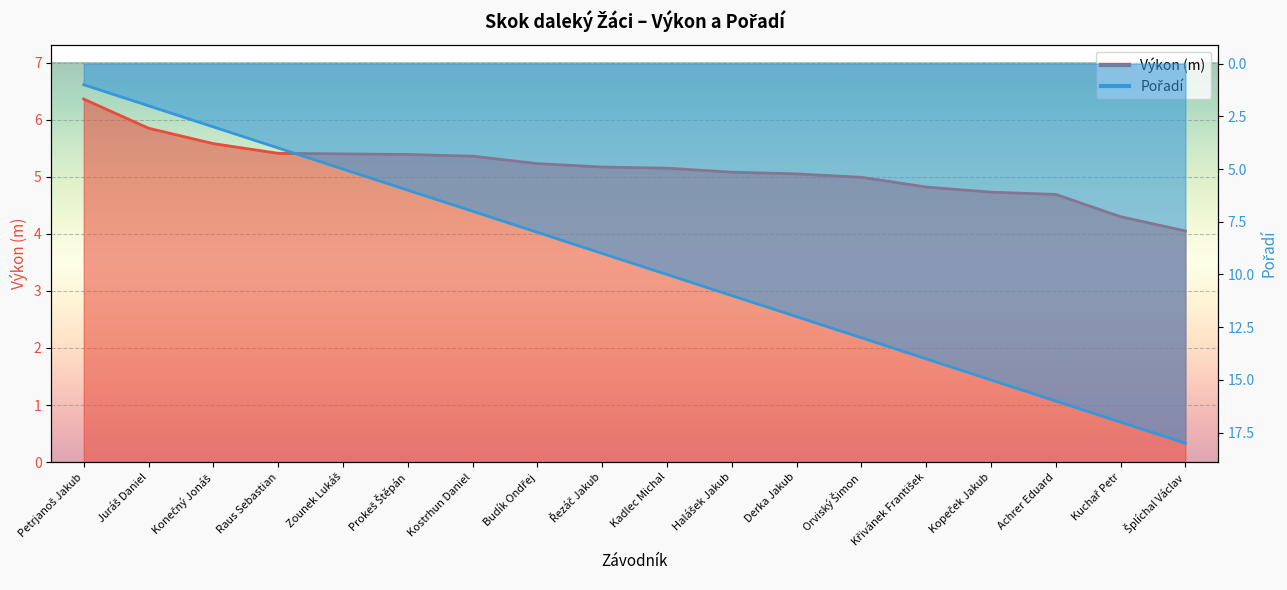

True or false: Pořadí has a value of 6.2 at Raus Sebastian.

False